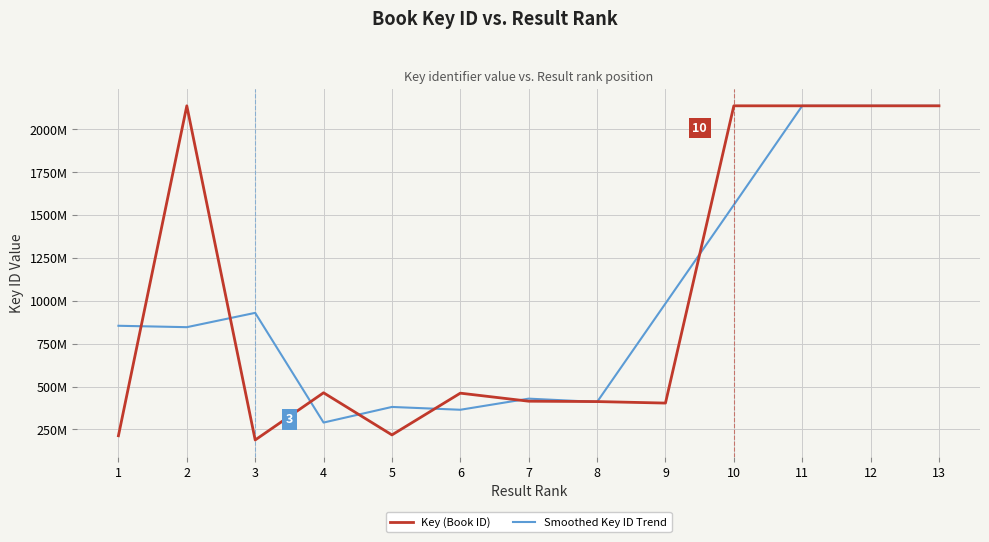

What is the sum of the Smoothed Key ID Trend values at 1 and 2?

1701257852